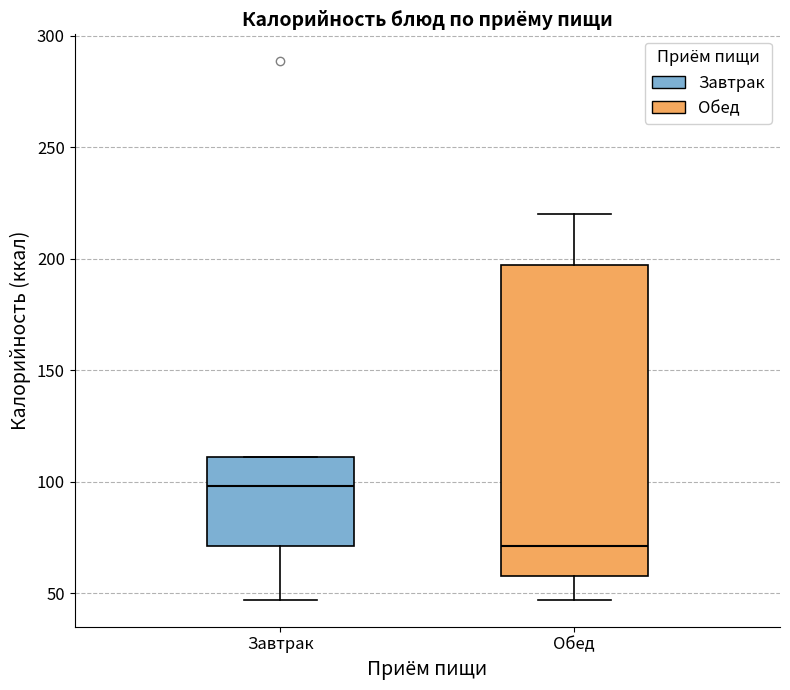

Reading left to right, read every box against the y-axis: the position of its median line, the range the box covers, and the ends of its whiskers. The values are not printed on the chart, so give them approximately, as read against the axis.

Завтрак: median 100, box 70 to 110, whiskers 45 to 110
Обед: median 70, box 60 to 195, whiskers 45 to 220